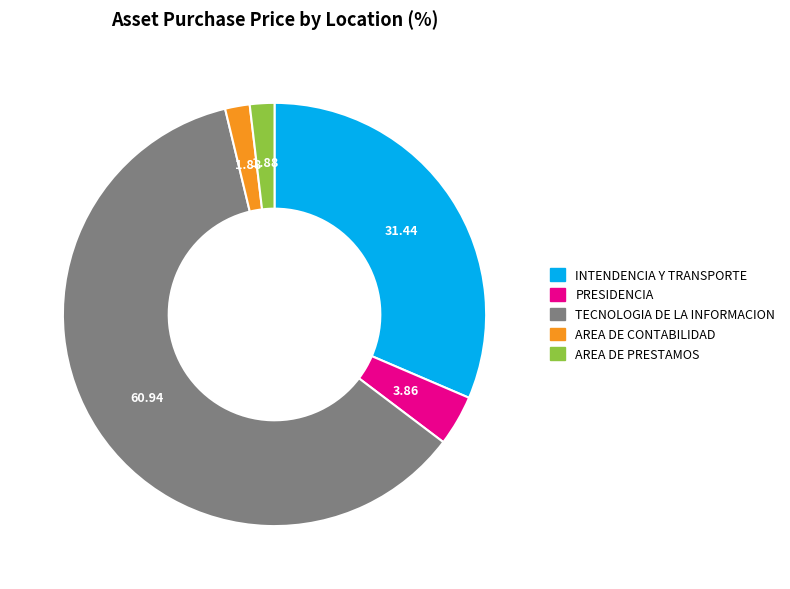

Which has a higher value, AREA DE PRESTAMOS or INTENDENCIA Y TRANSPORTE?

INTENDENCIA Y TRANSPORTE